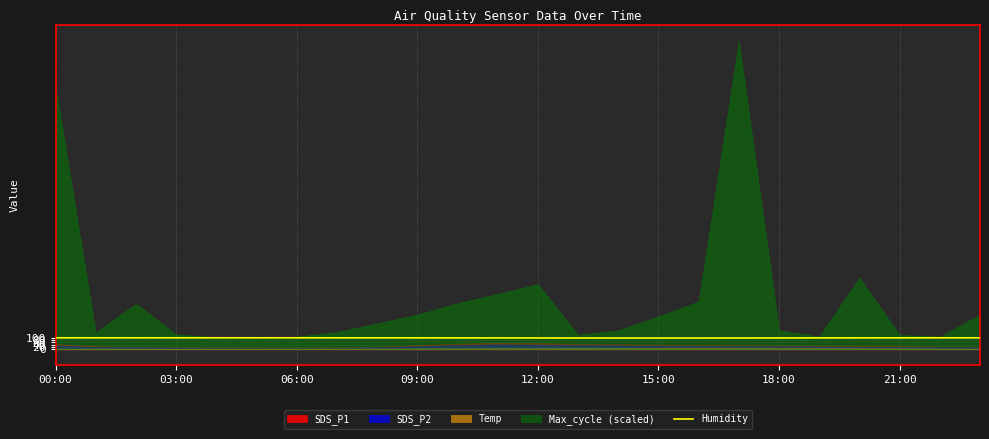

How many lines are shown in the chart?

1